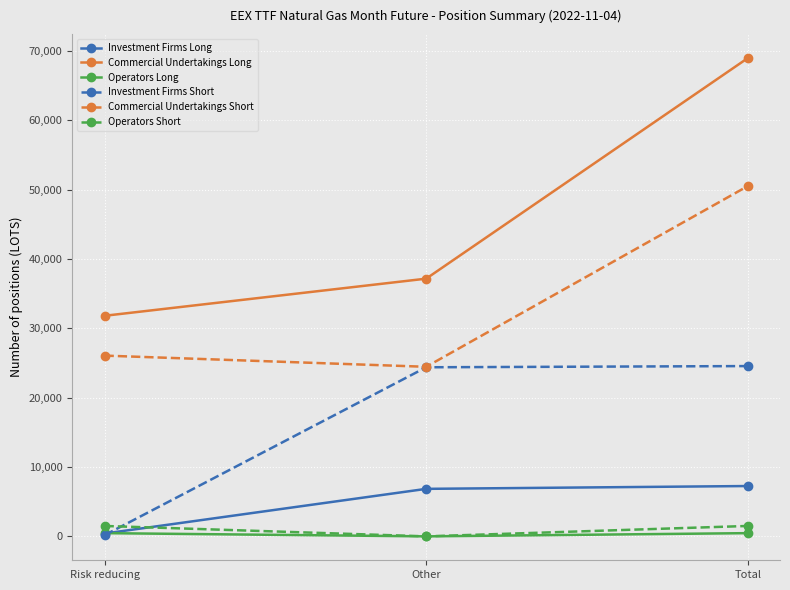

How many data points in Investment Firms Long are less than 6851?

1